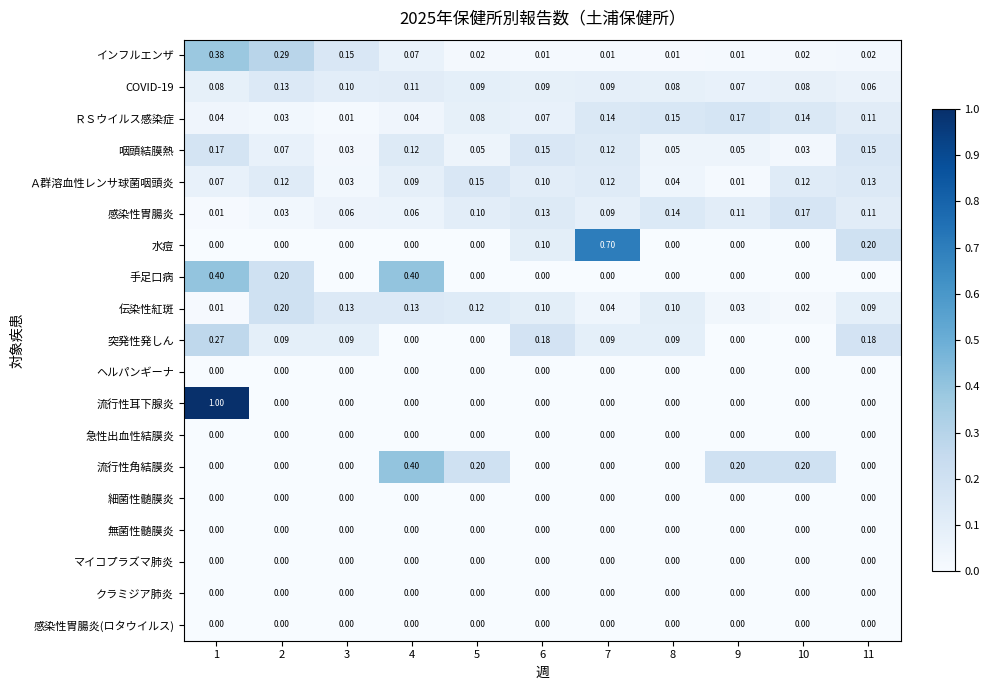

At which category is the sum across all series the highest?

1